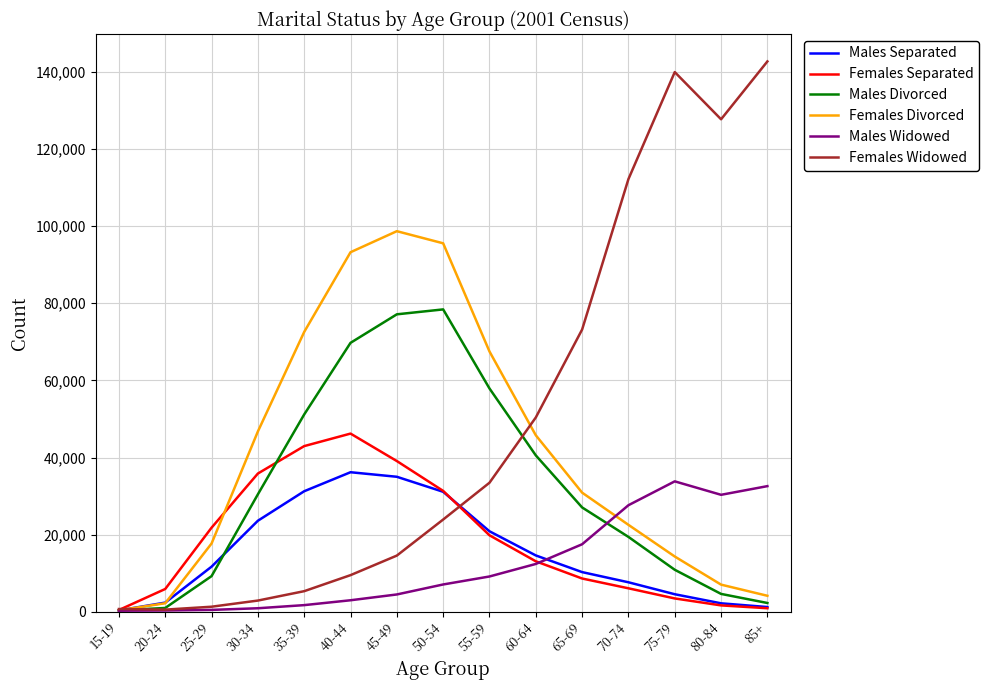

Which series has the widest spread of values?

Females Widowed